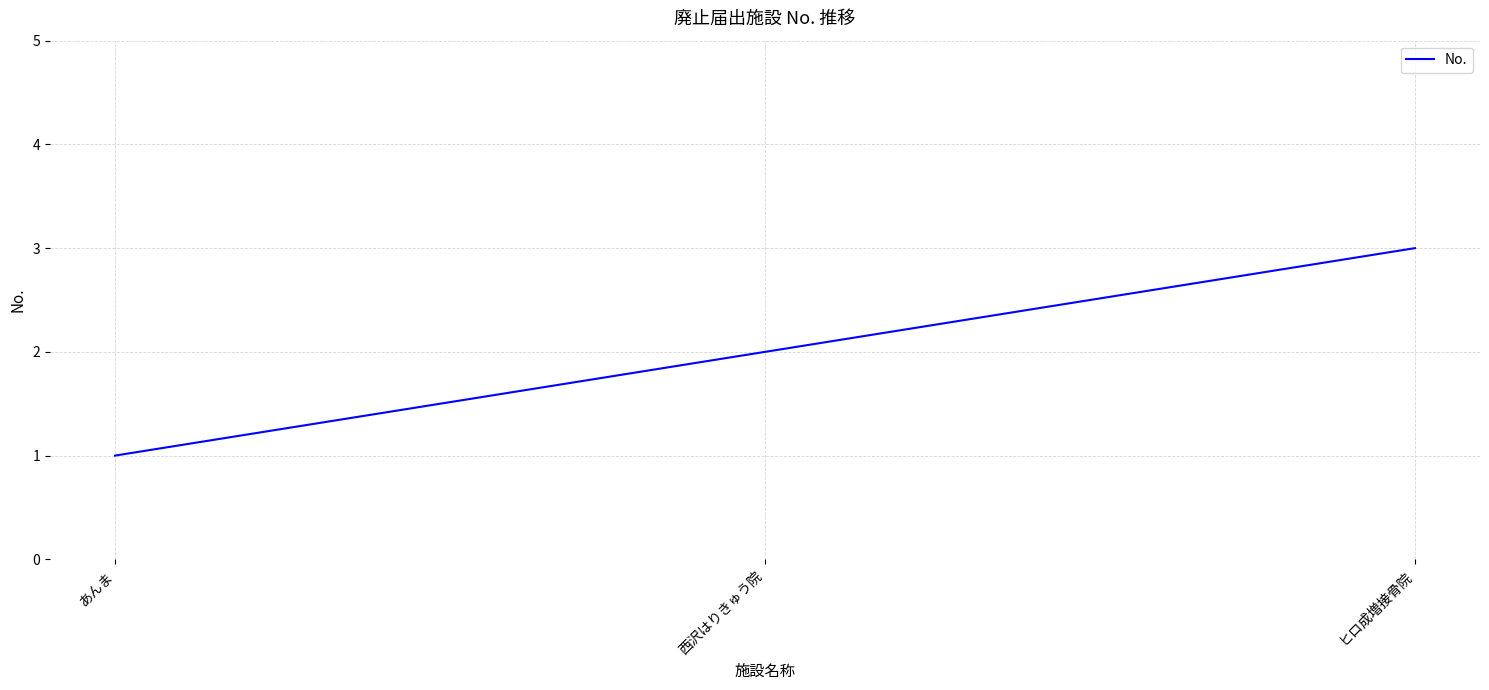

Does the chart display data point markers on the line(s)?

No